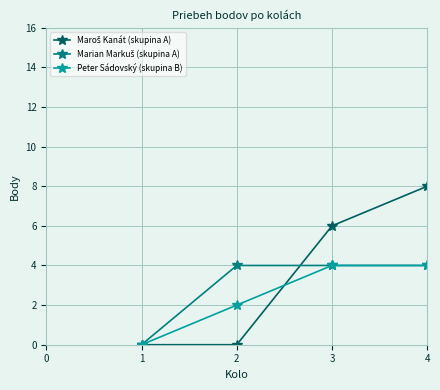

What is the greatest value displayed?

8